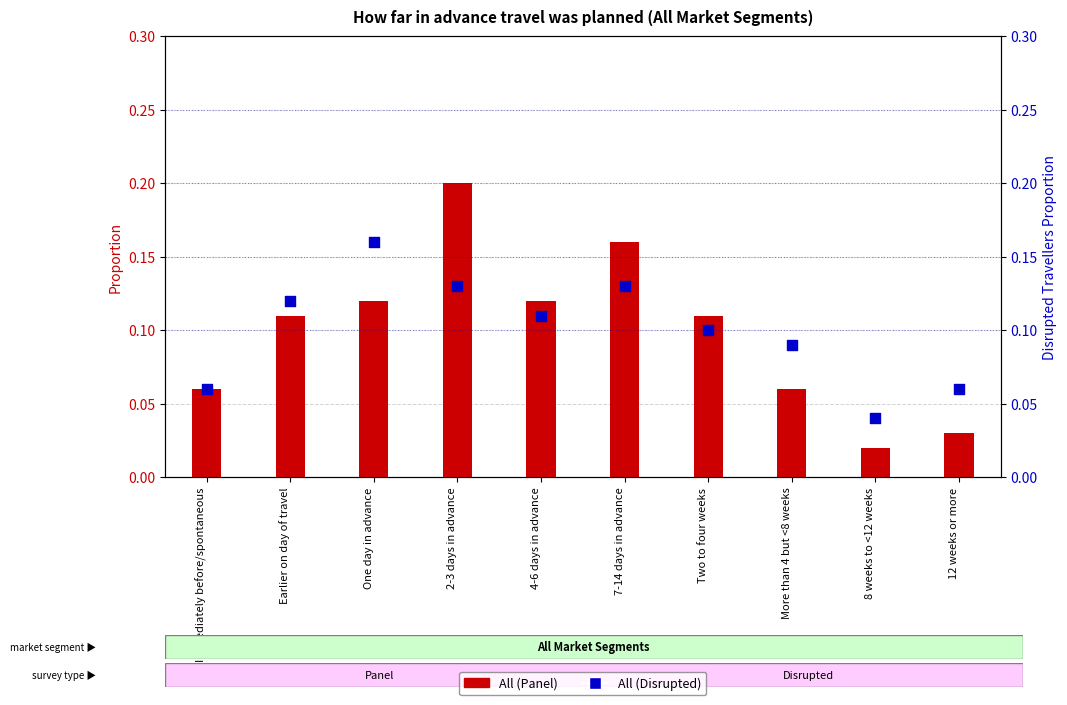

At how many categories does at least one series exceed 0?

10